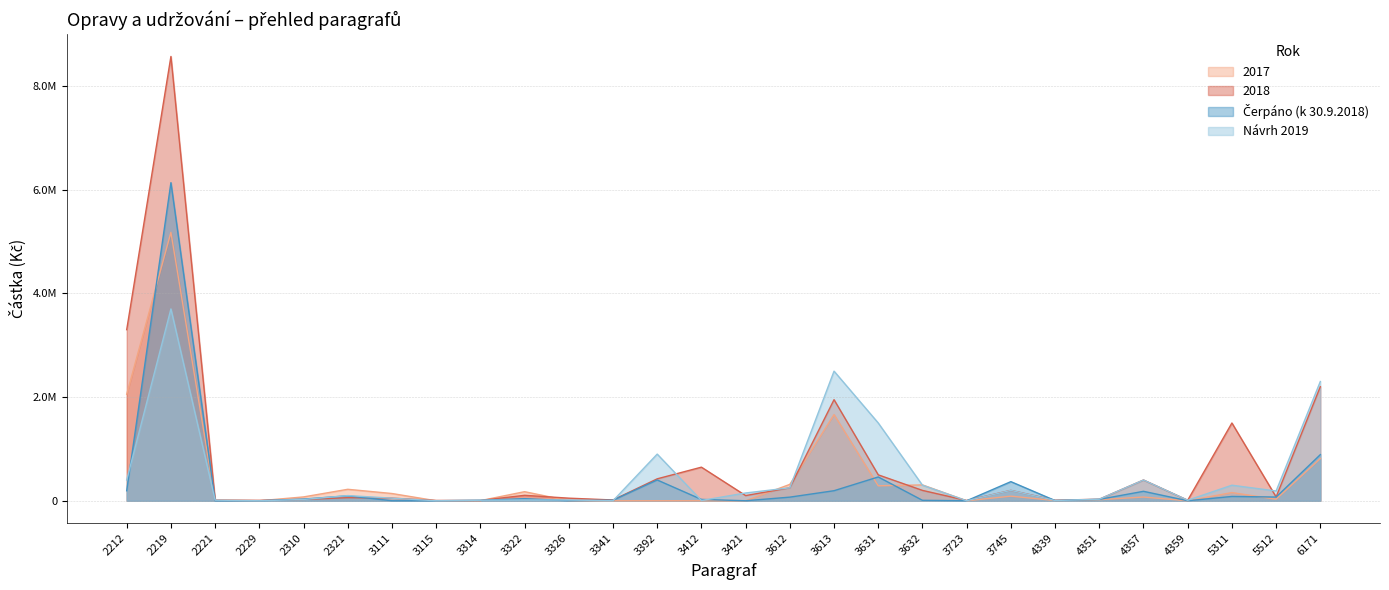

True or false: 2017 has more than 0 points higher than both neighbors.

True